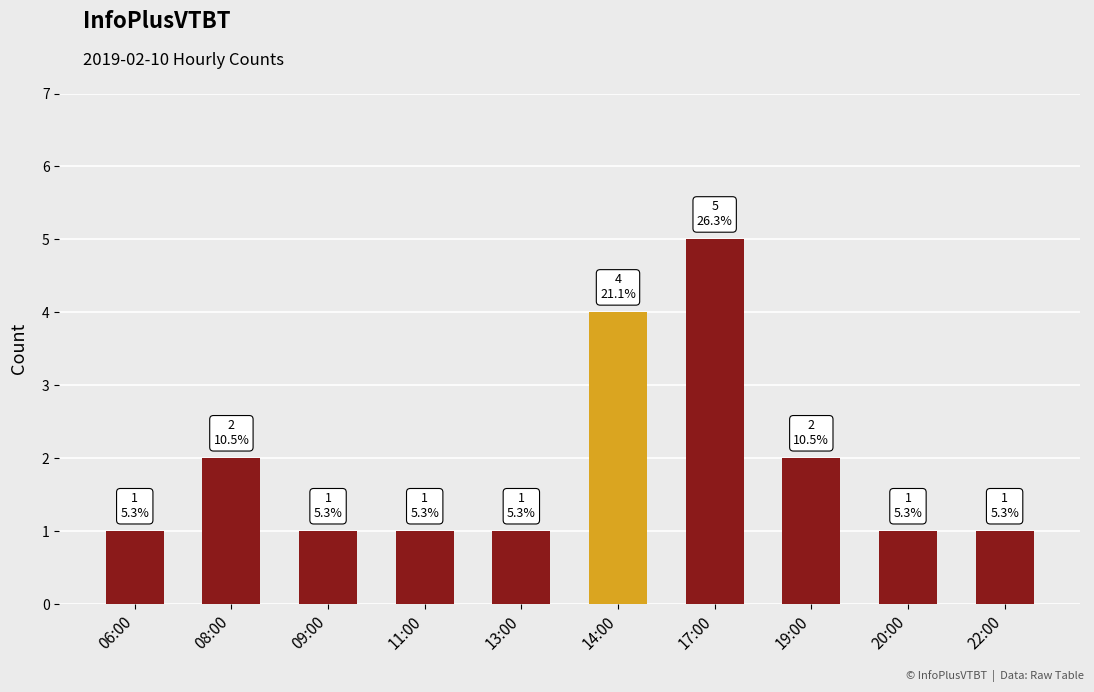

What is the sum of the values at 13:00 and 19:00?

3